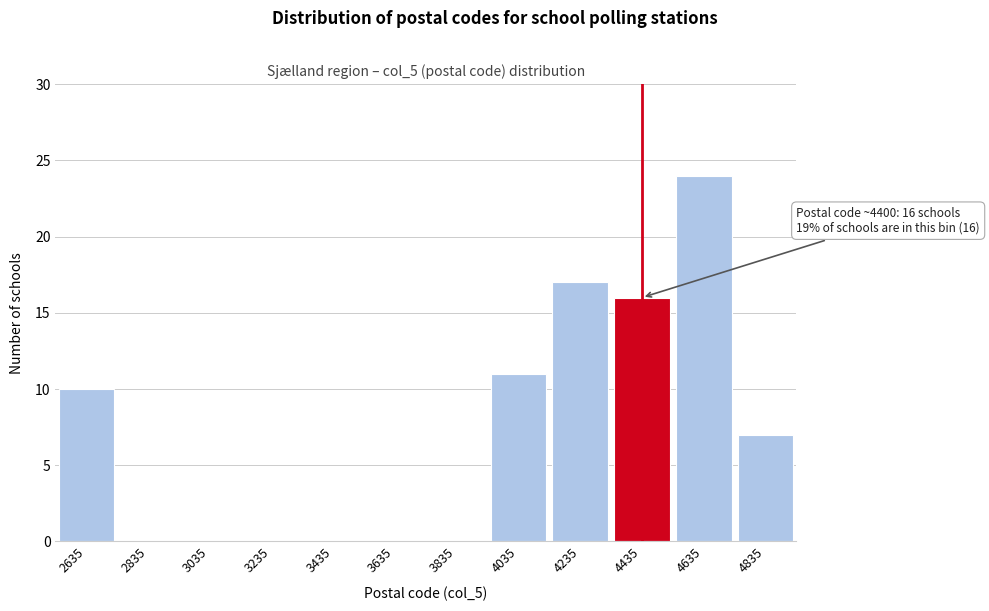

Which range on the x-axis has the tallest bar?

4535 to 4735